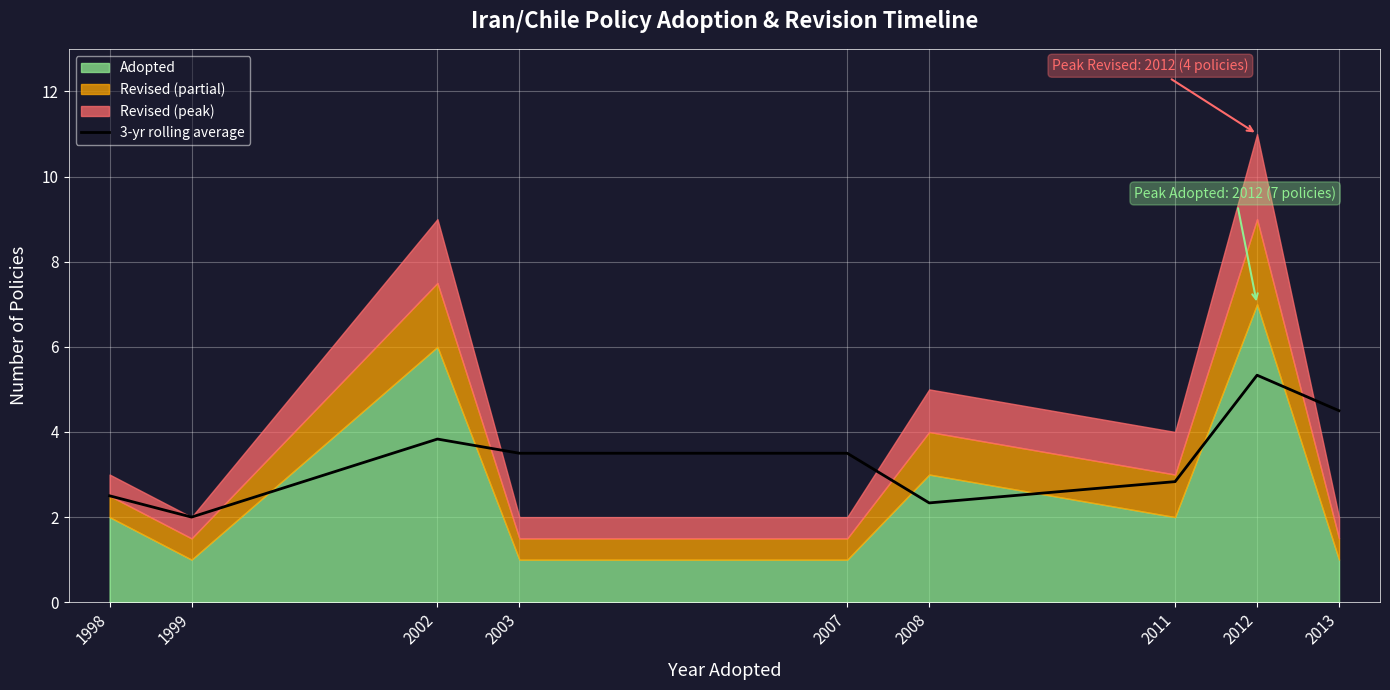

Where does the 3-yr rolling average series first go above 3?

2002